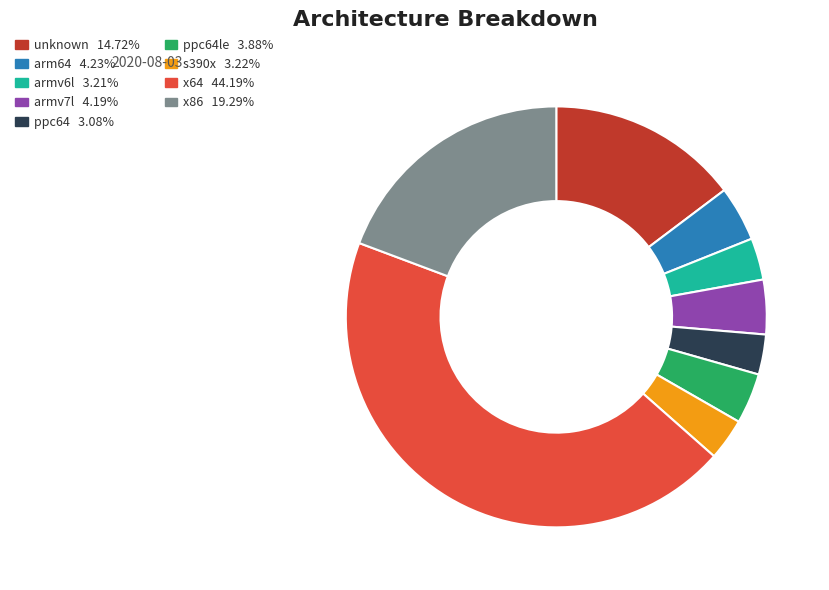

Is there a majority slice in this chart?

No